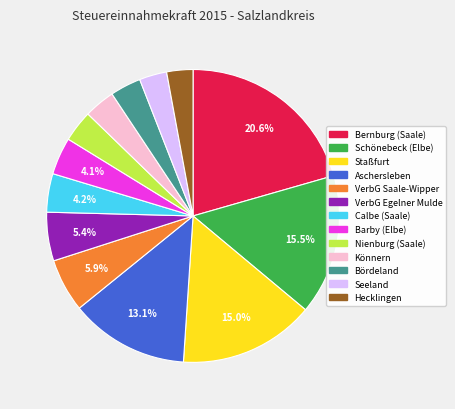

Count the number of slices in the pie.

13